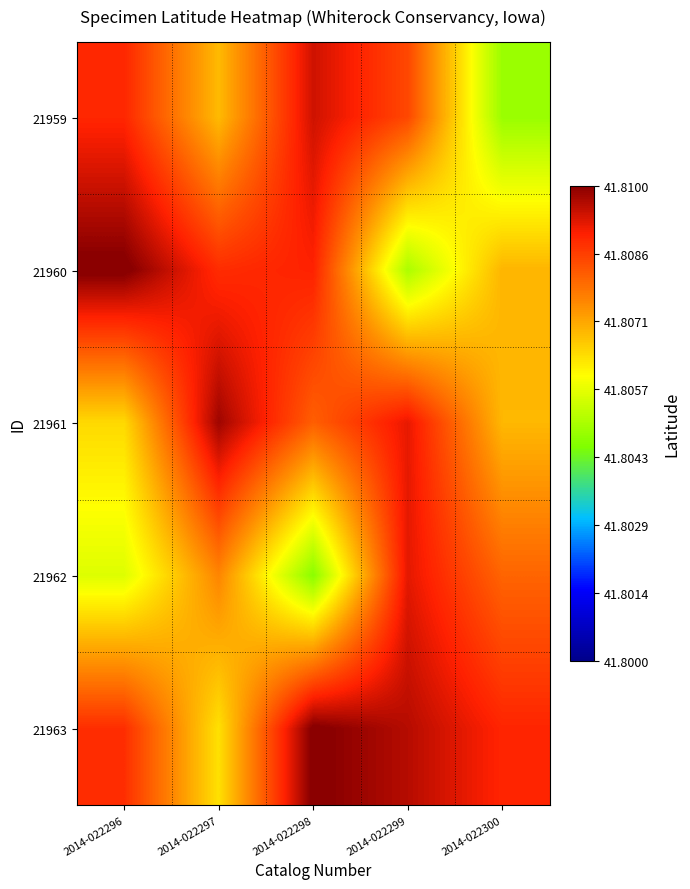

Reading left to right, transcribe all the data shown in this chart.

21959: 2014-022296=41.8	2014-022297=41.8	2014-022298=41.8	2014-022299=41.8	2014-022300=41.8
21960: 2014-022296=41.8	2014-022297=41.8	2014-022298=41.8	2014-022299=41.8	2014-022300=41.8
21961: 2014-022296=41.8	2014-022297=41.8	2014-022298=41.8	2014-022299=41.8	2014-022300=41.8
21962: 2014-022296=41.8	2014-022297=41.8	2014-022298=41.8	2014-022299=41.8	2014-022300=41.8
21963: 2014-022296=41.8	2014-022297=41.8	2014-022298=41.8	2014-022299=41.8	2014-022300=41.8